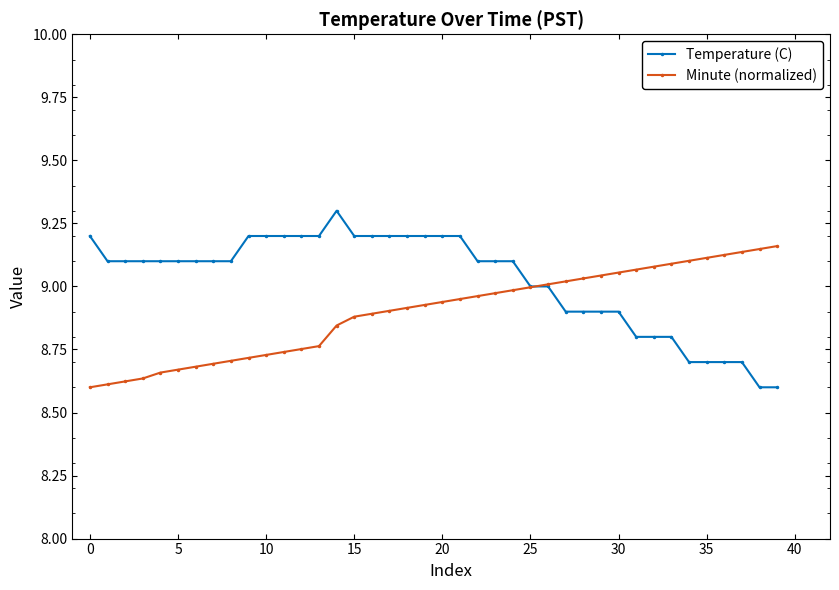

What is the maximum value shown in the chart?

9.3